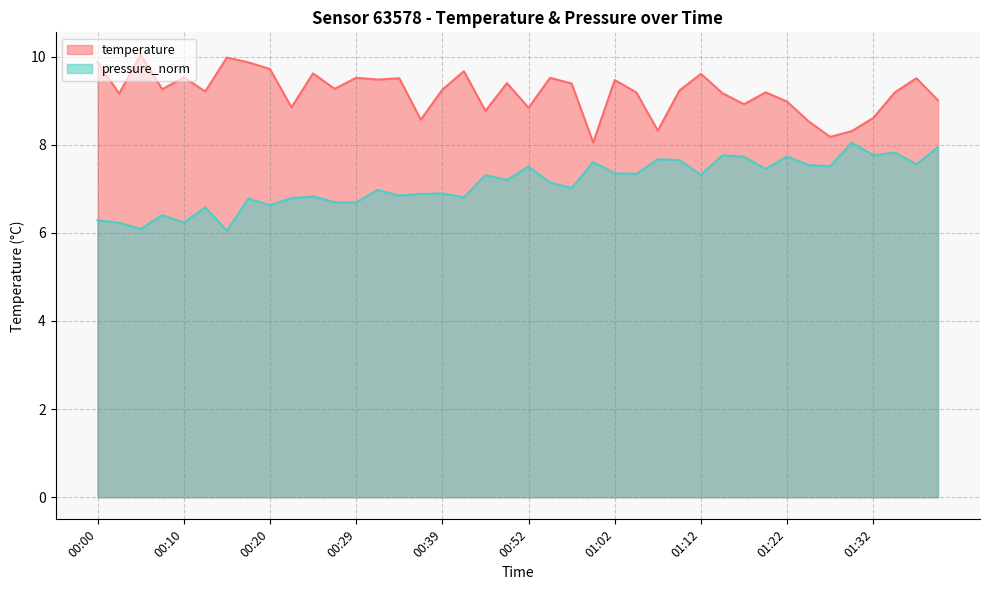

At which label does pressure_norm reach its peak?

01:30